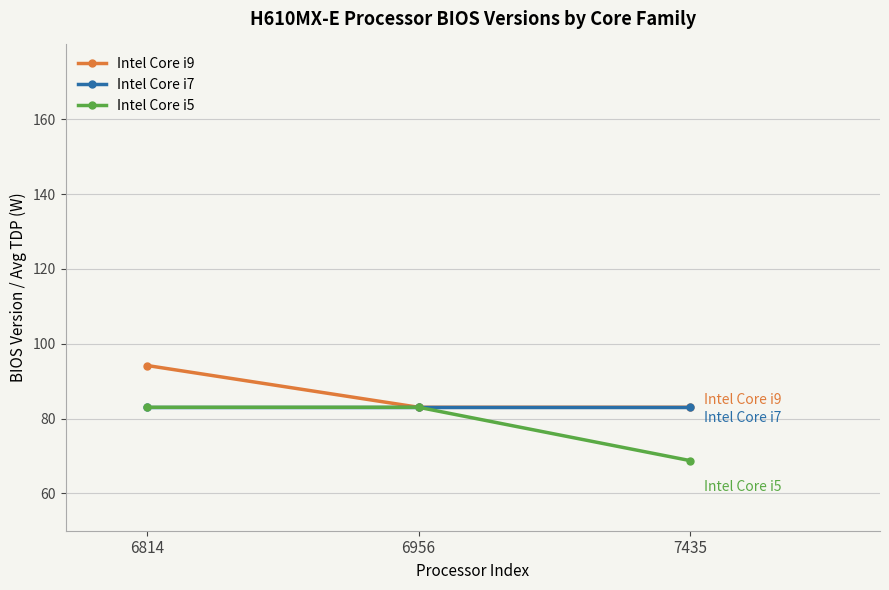

Reading left to right, list all the values displayed in this chart.

Intel Core i9: 94.2	83.0	83.0
Intel Core i7: 83.0	83.0	83.0
Intel Core i5: 83.0	83.0	68.8